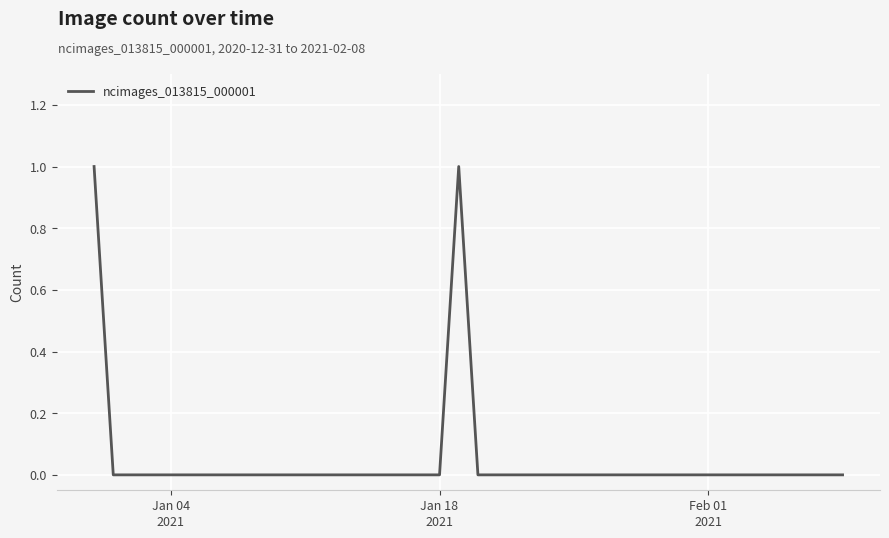

How many lines are shown in the chart?

1